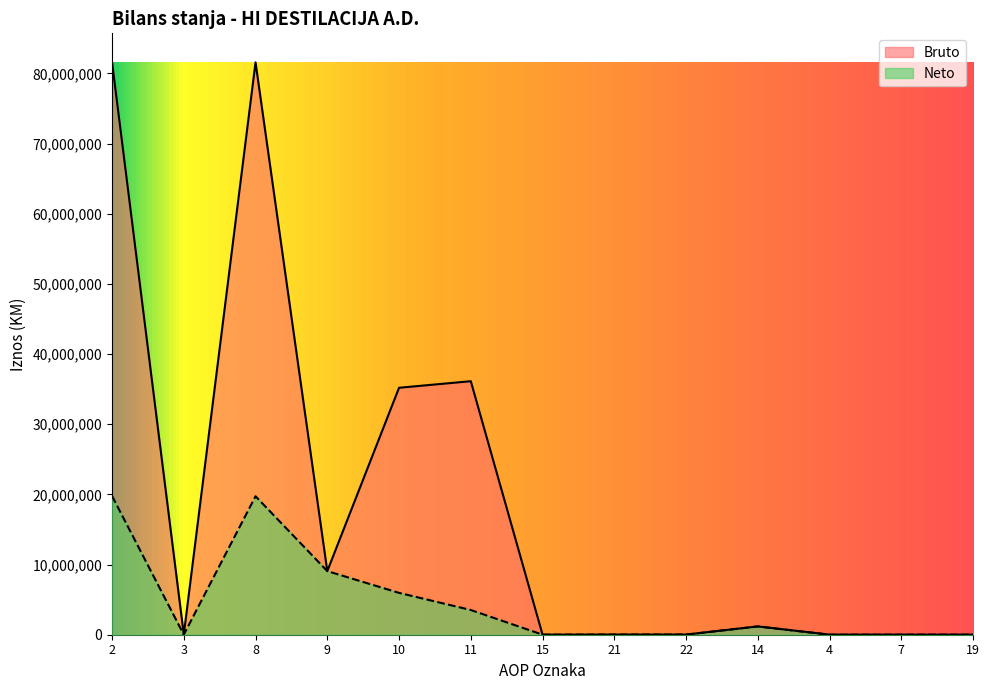

True or false: Bruto and Neto cross at least once.

False